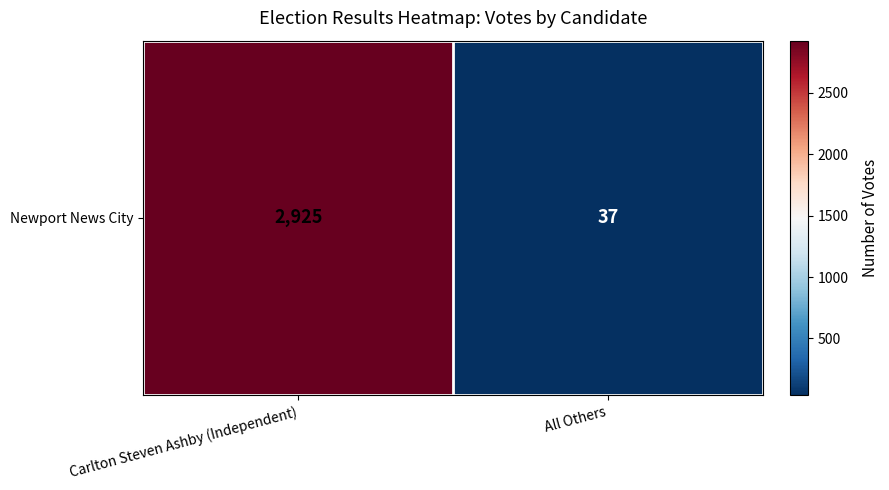

How many distinct data groups are displayed?

1